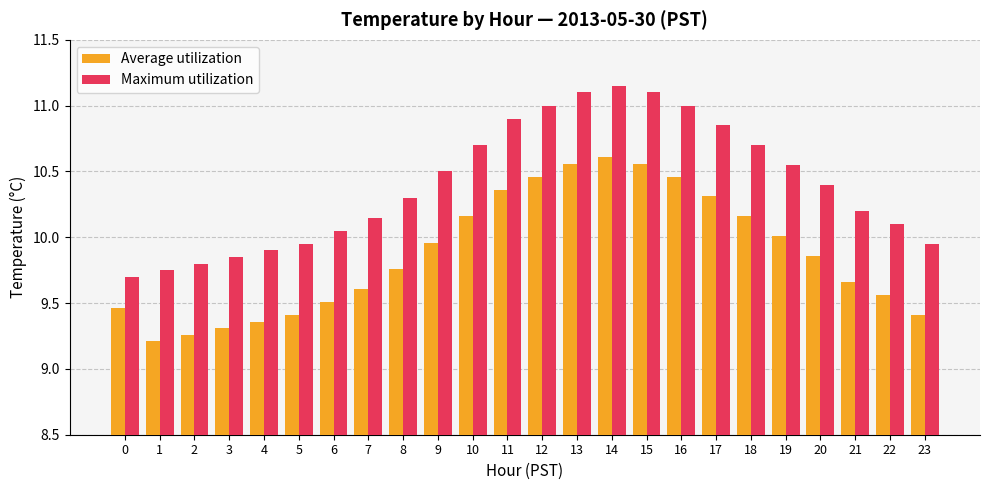

What is the total value across all series at 16?

21.5